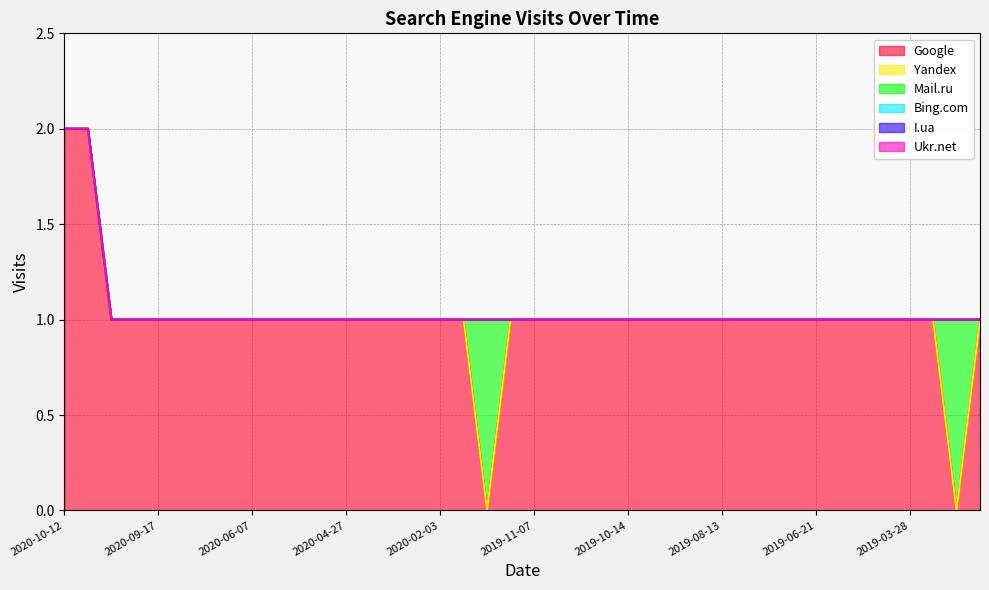

Which has a higher value, 2019-09-16 or 2019-11-07?

2019-09-16